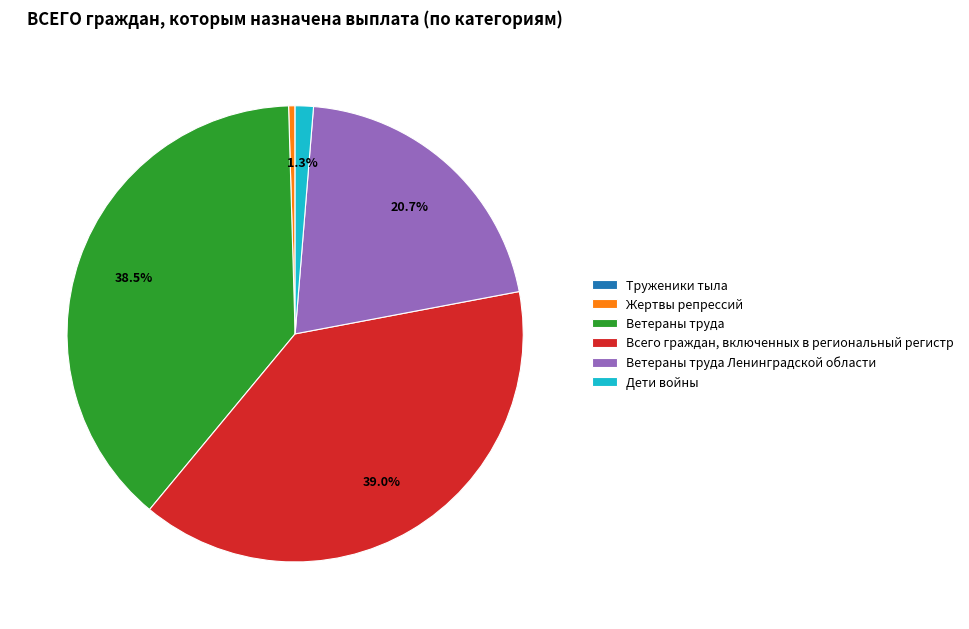

Do Всего граждан, включенных в региональный регистр and Ветераны труда Ленинградской области together represent more than half of the pie?

Yes